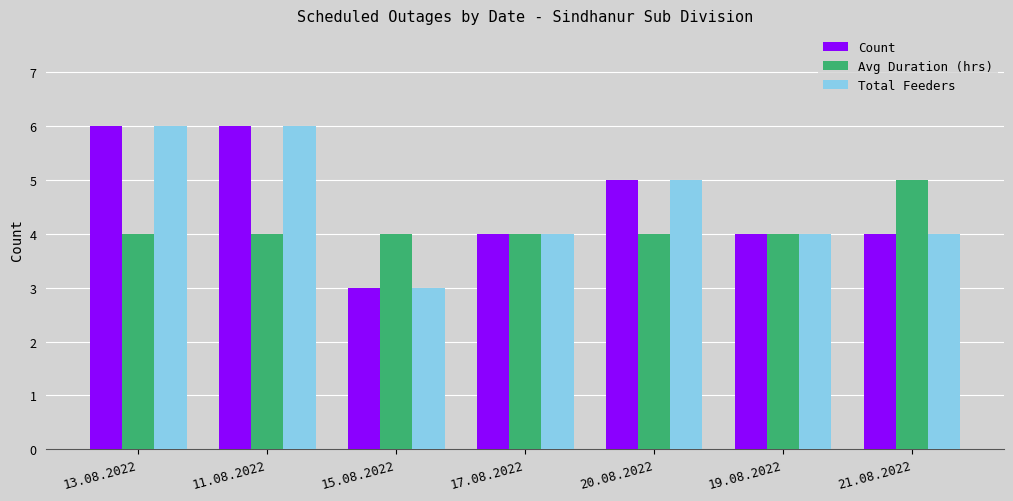

True or false: Total Feeders has a value of 4 at 17.08.2022.

True